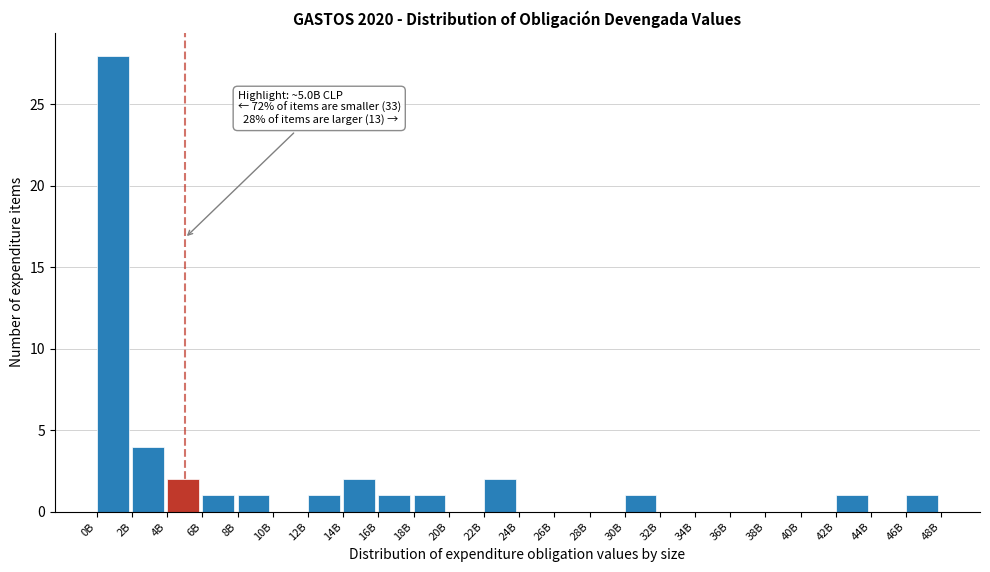

Reading left to right, what are all the values shown in this chart?

0B=28	2B=4	4B=2	6B=1	8B=1	10B=0	12B=1	14B=2	16B=1	18B=1	20B=0	22B=2	24B=0	26B=0	28B=0	30B=1	32B=0	34B=0	36B=0	38B=0	40B=0	42B=1	44B=0	46B=1